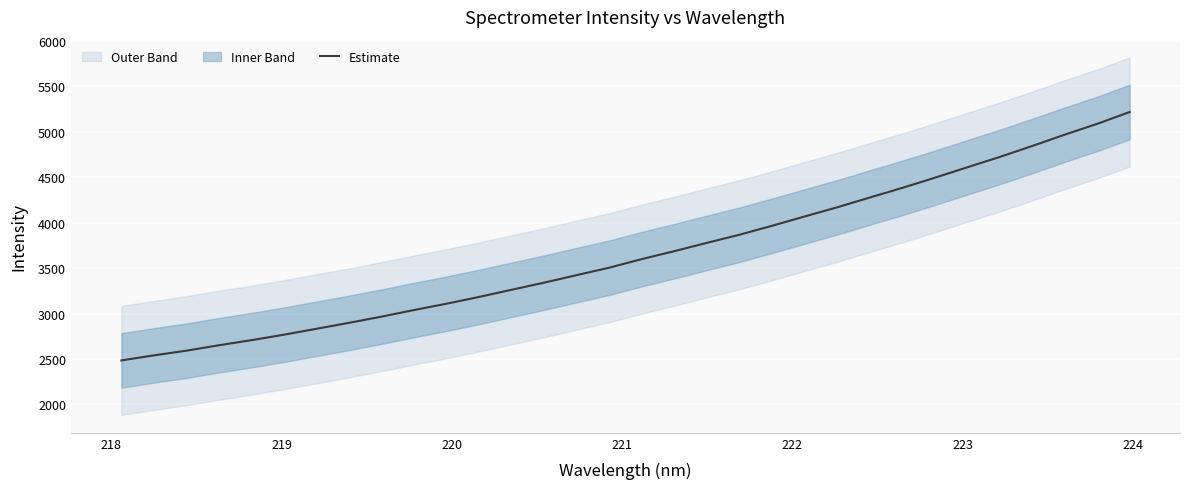

What is the minimum value shown in the chart?

2484.9